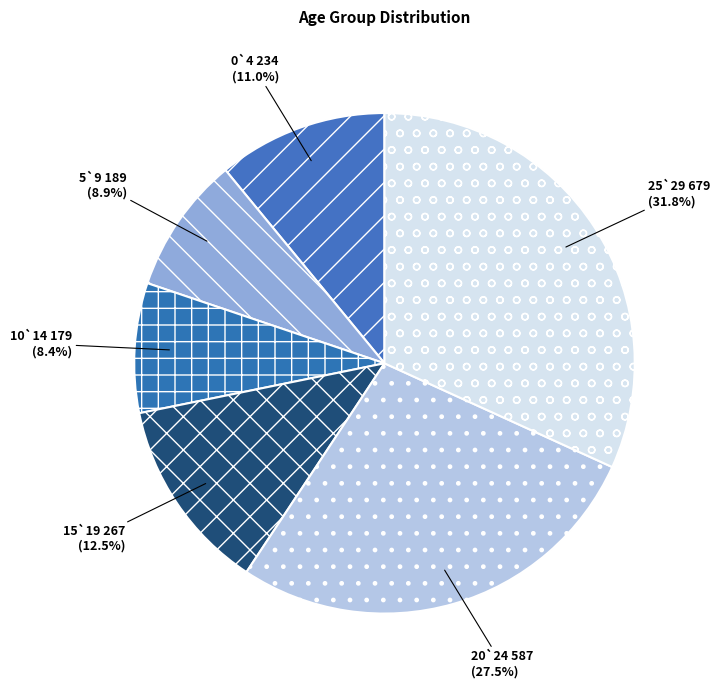

How many segments does this pie chart have?

6